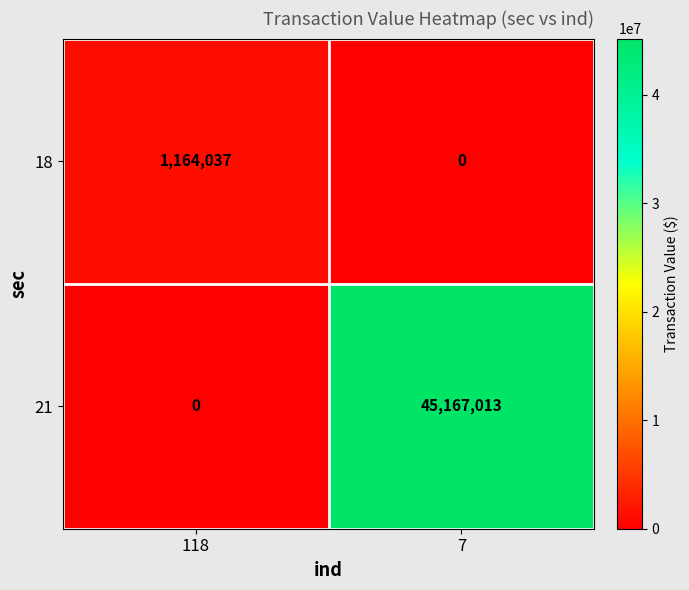

What is the total value across all series at 118?

1164037